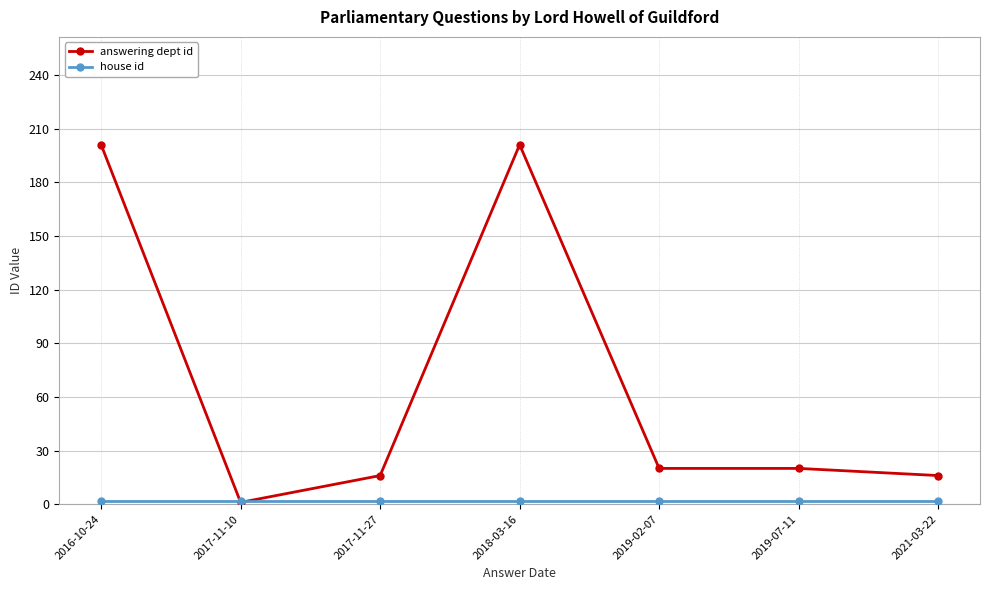

What is the sum of all answering dept id values?

475